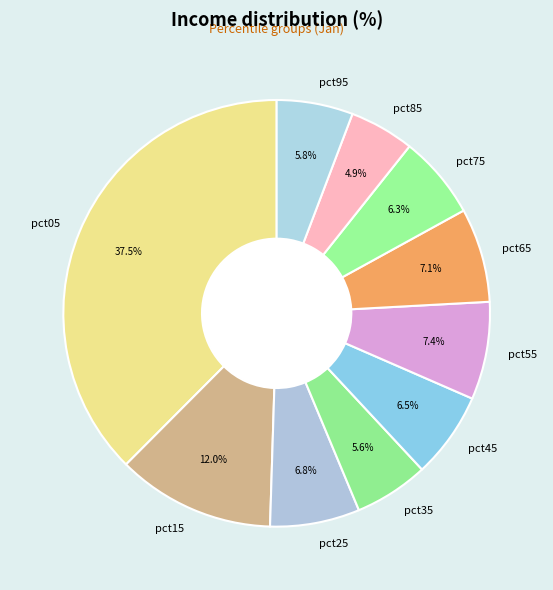

To the nearest percent, what is the average slice percentage?

10%